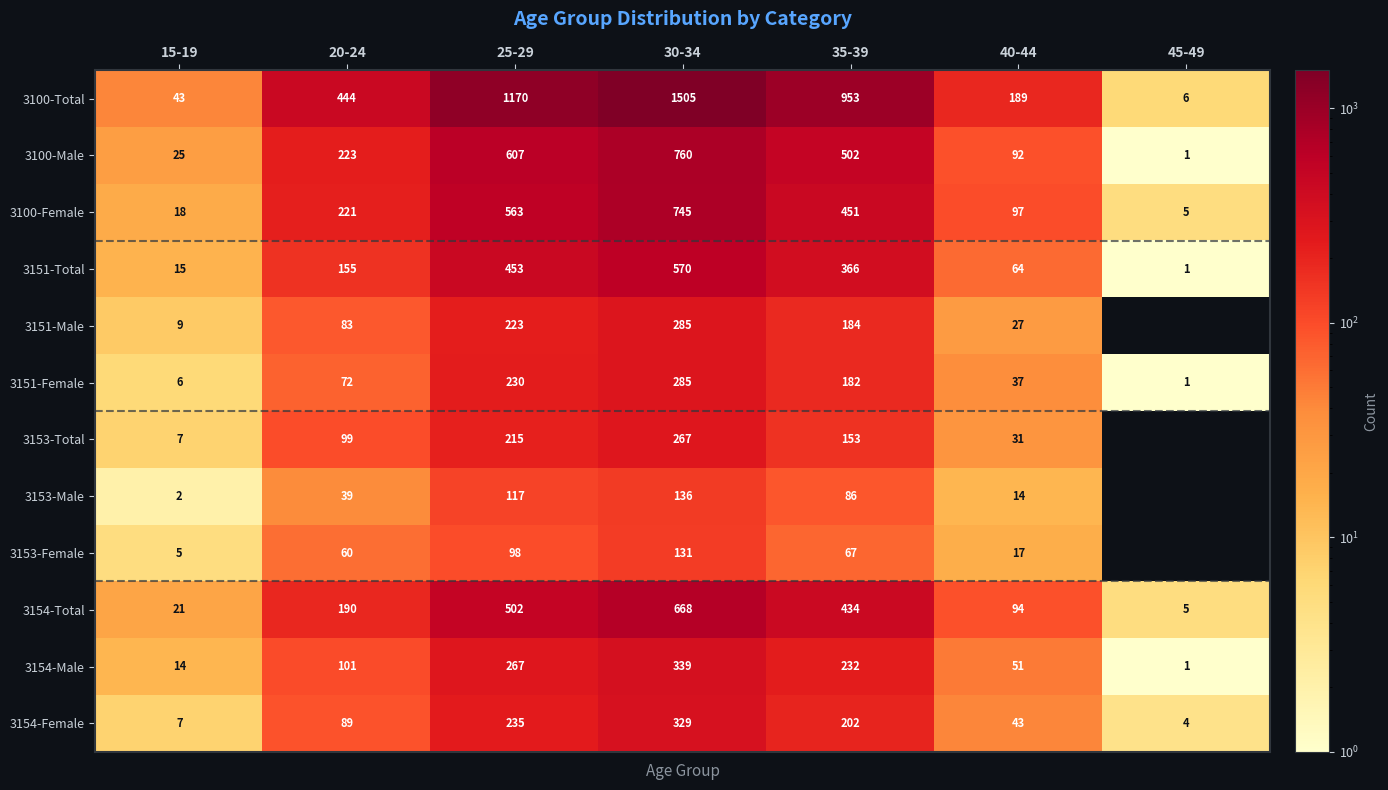

At which category is the sum across all series the highest?

30-34